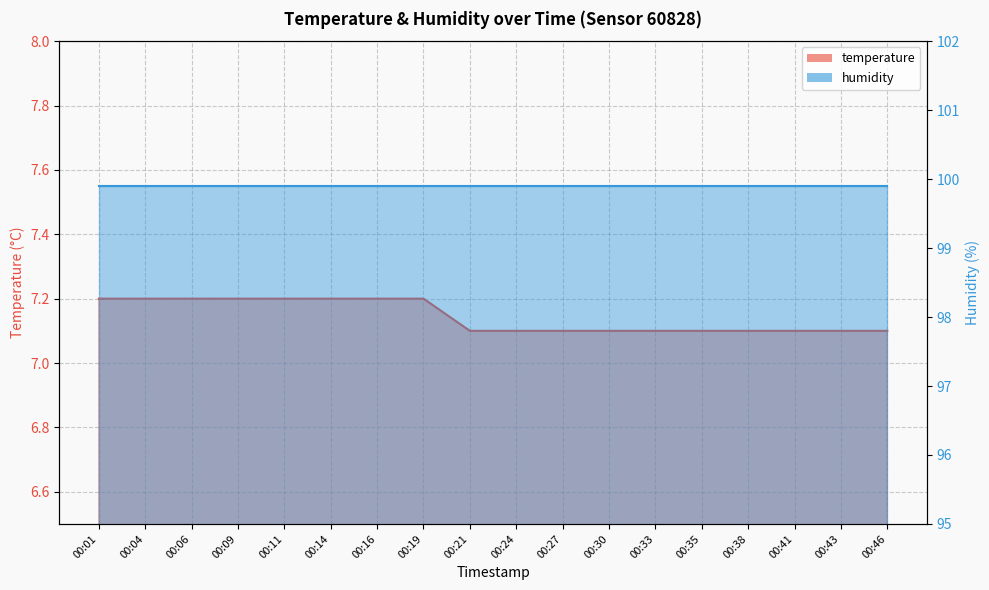

How many values are between 7 and 8?

18